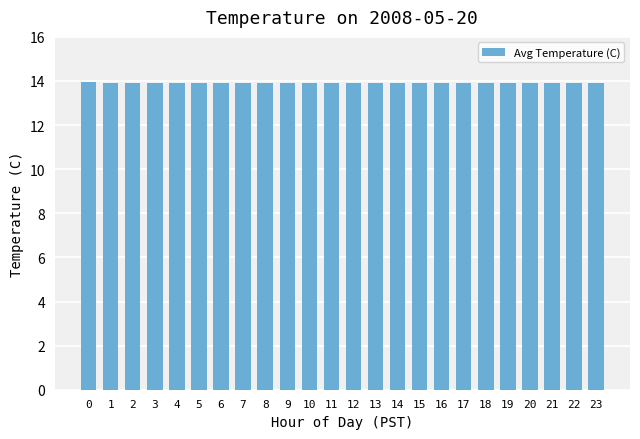

Count the number of categories in the chart.

24